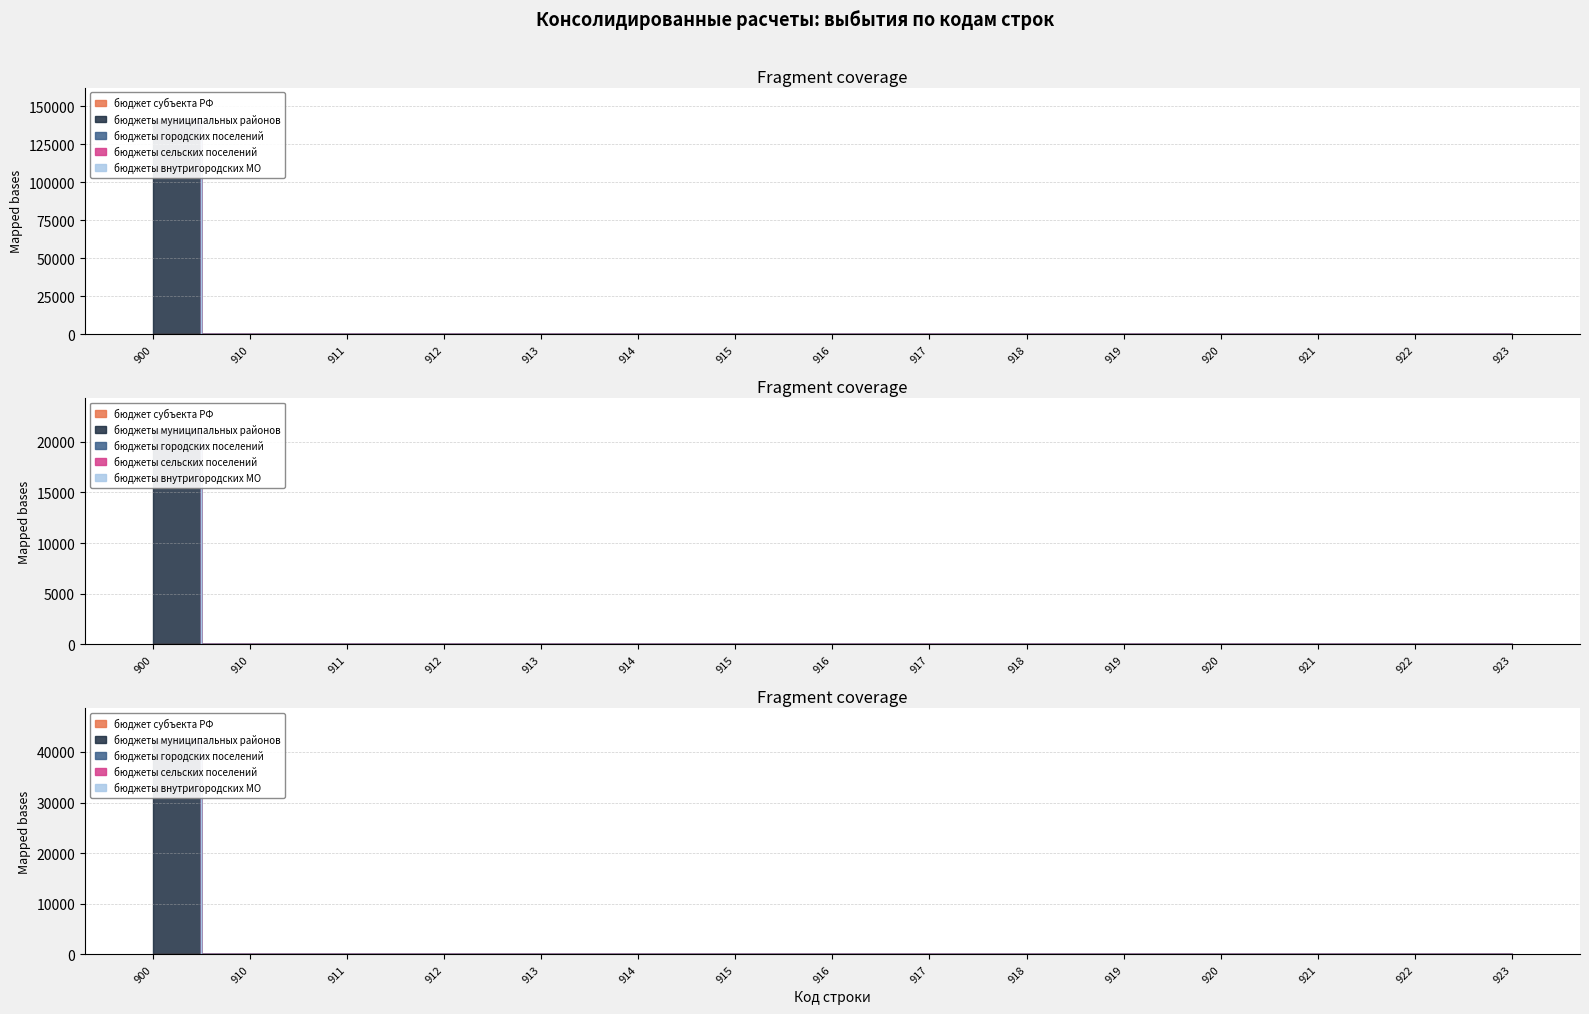

Reading left to right, list all the values displayed in this chart.

бюджет субъекта РФ: 0	0	0	0	0	0	0	0	0	0	0	0	0	0	0
бюджеты муниципальных районов: 141200	0	0	0	0	0	0	0	0	0	0	0	0	0	0
бюджеты городских поселений: 0	0	0	0	0	0	0	0	0	0	0	0	0	0	0
бюджеты сельских поселений: 0	0	0	0	0	0	0	0	0	0	0	0	0	0	0
бюджеты внутригородских МО: 0	0	0	0	0	0	0	0	0	0	0	0	0	0	0